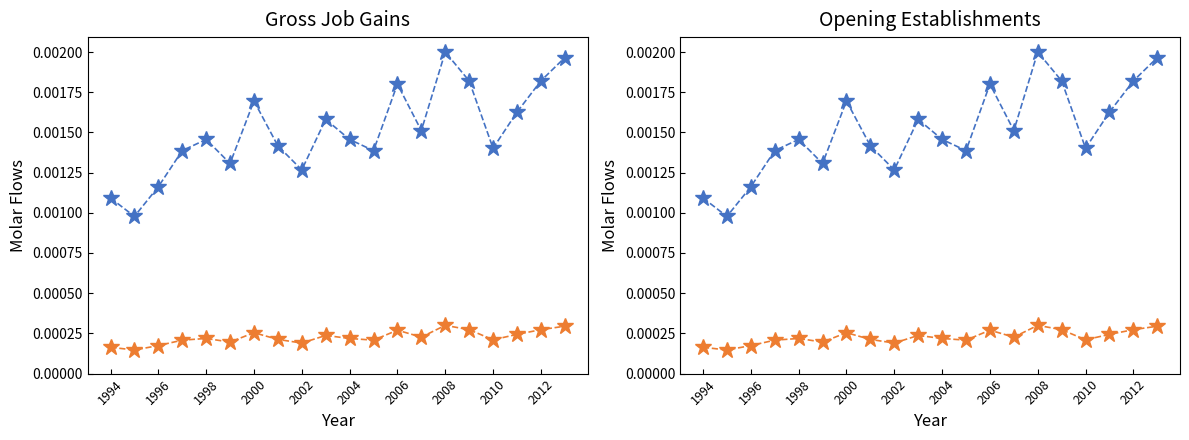

Which series changed the most between 1996 and 2008?

Total Gross job gains